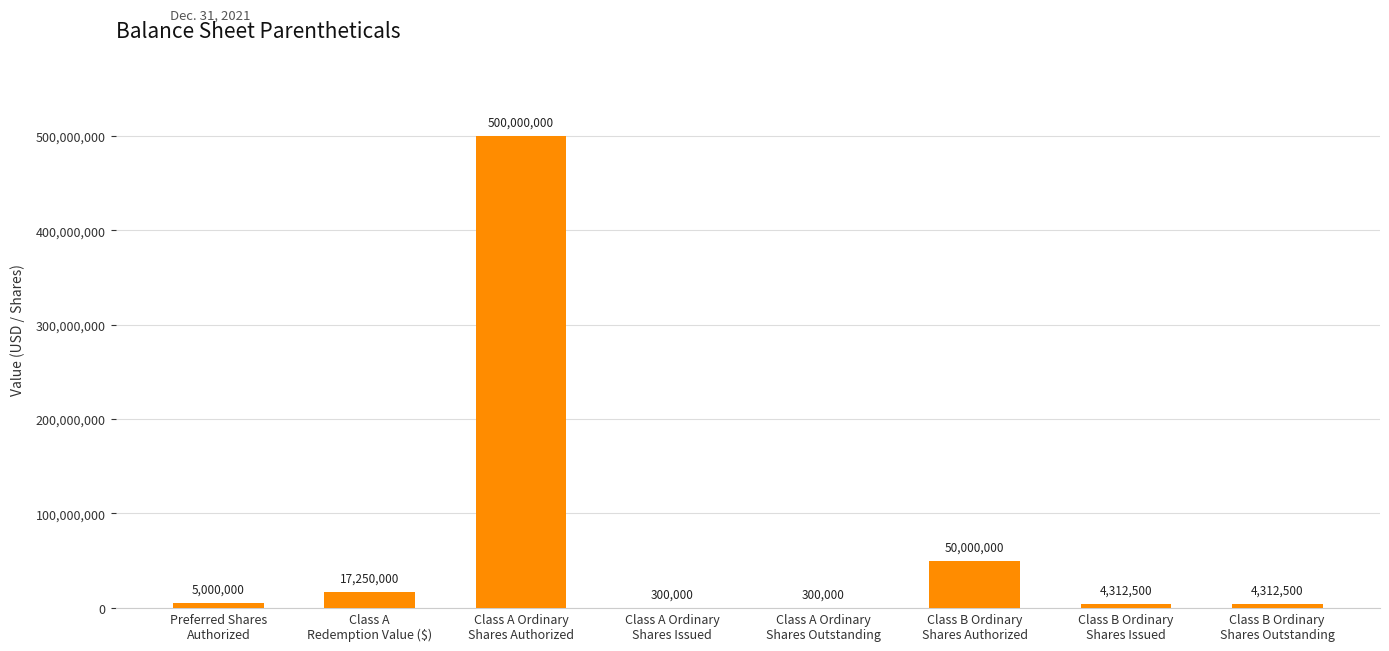

What is the maximum value shown in the chart?

500000000